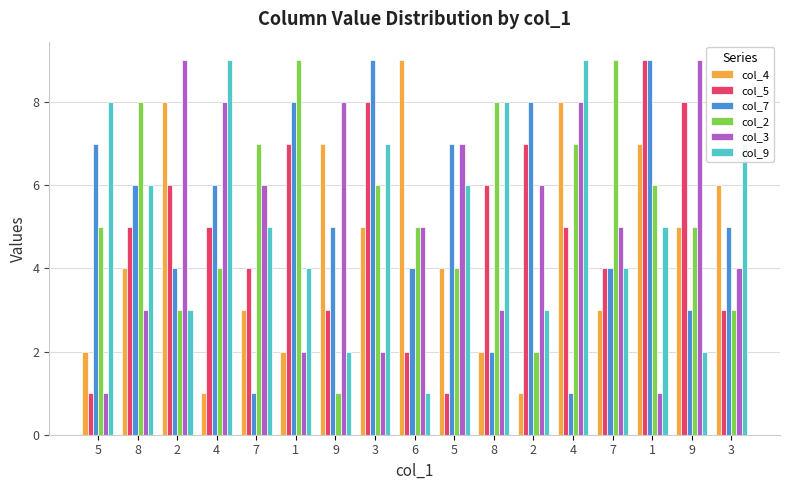

What is the difference between the maximum and second lowest values in the col_3 series?

8